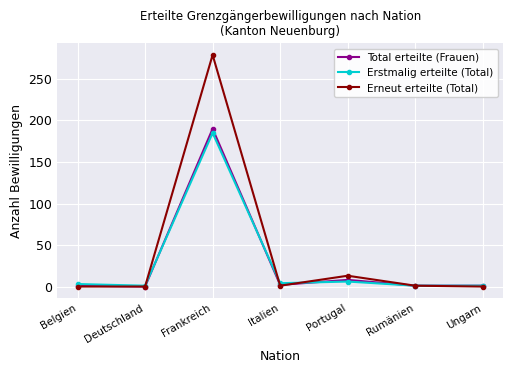

What is the label of the 2nd point from the left?

Deutschland